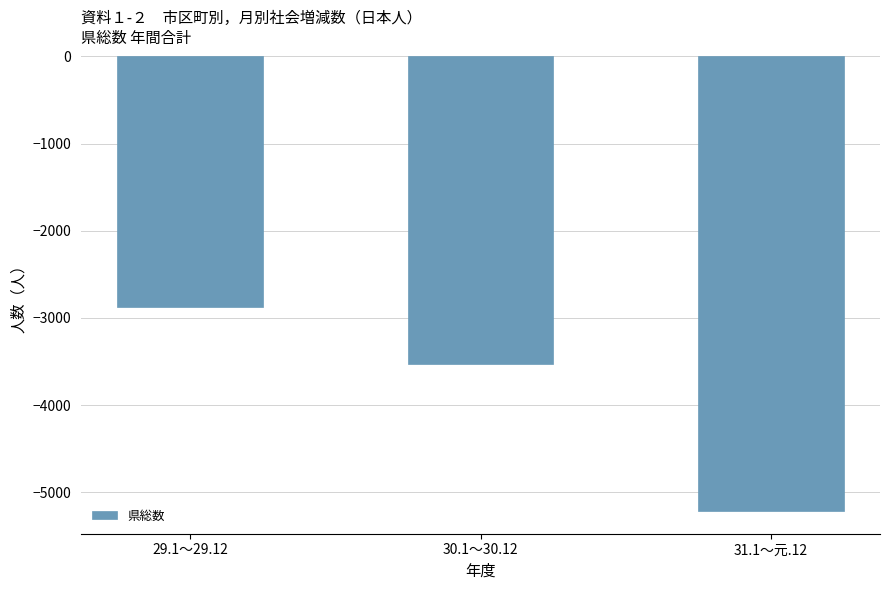

What is the difference between the values at 30.1～30.12 and 31.1～元.12?

1686